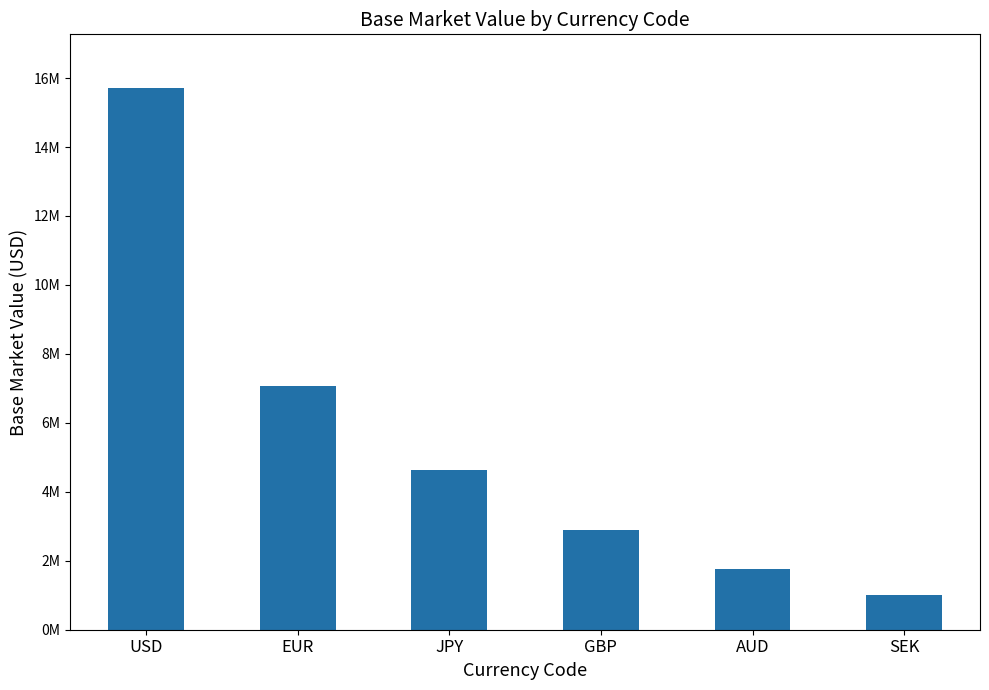

Are the bars horizontal?

No